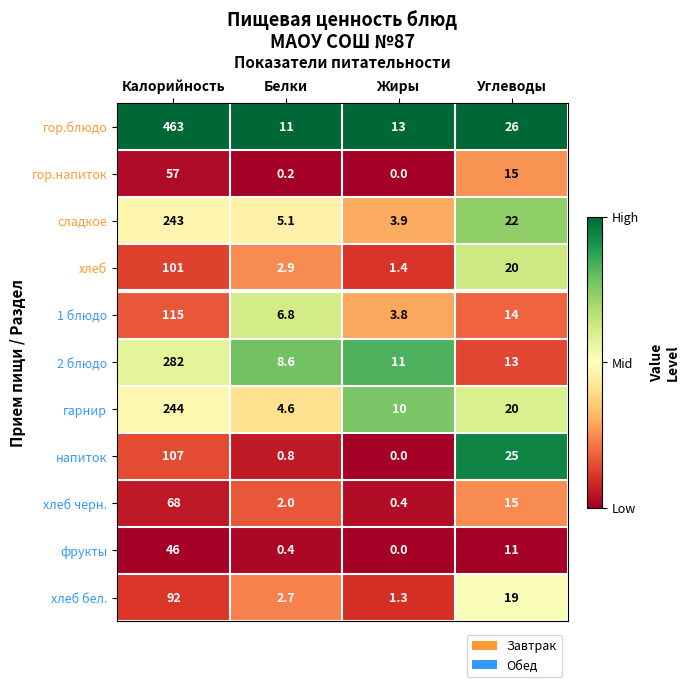

Count the number of categories in the chart.

4